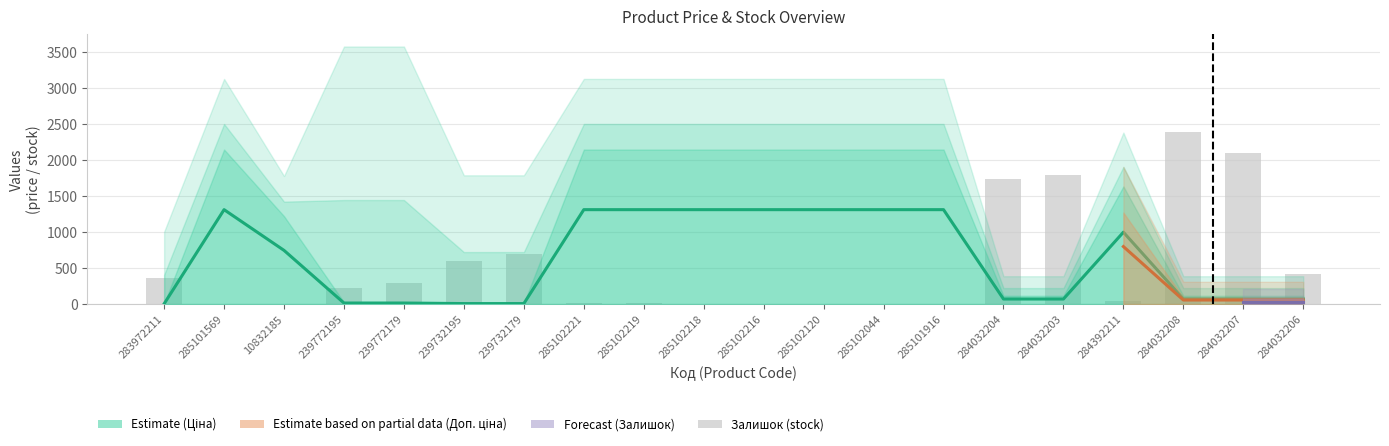

True or false: Залишок has a value of 360.0 at 283972211.

True